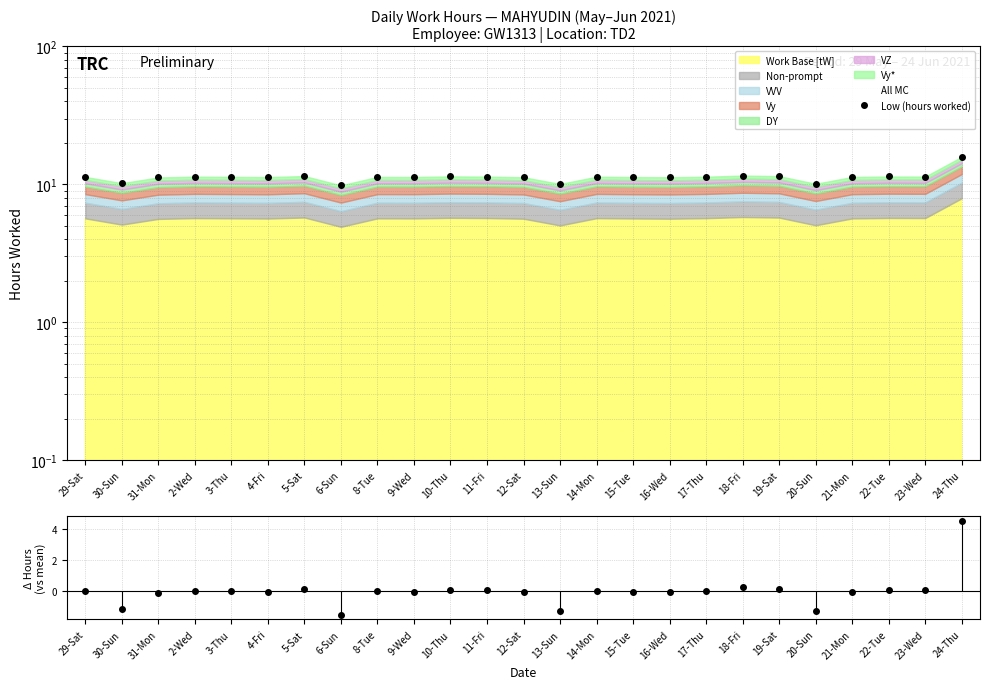

At which label does the data first exceed 0?

2-Wed